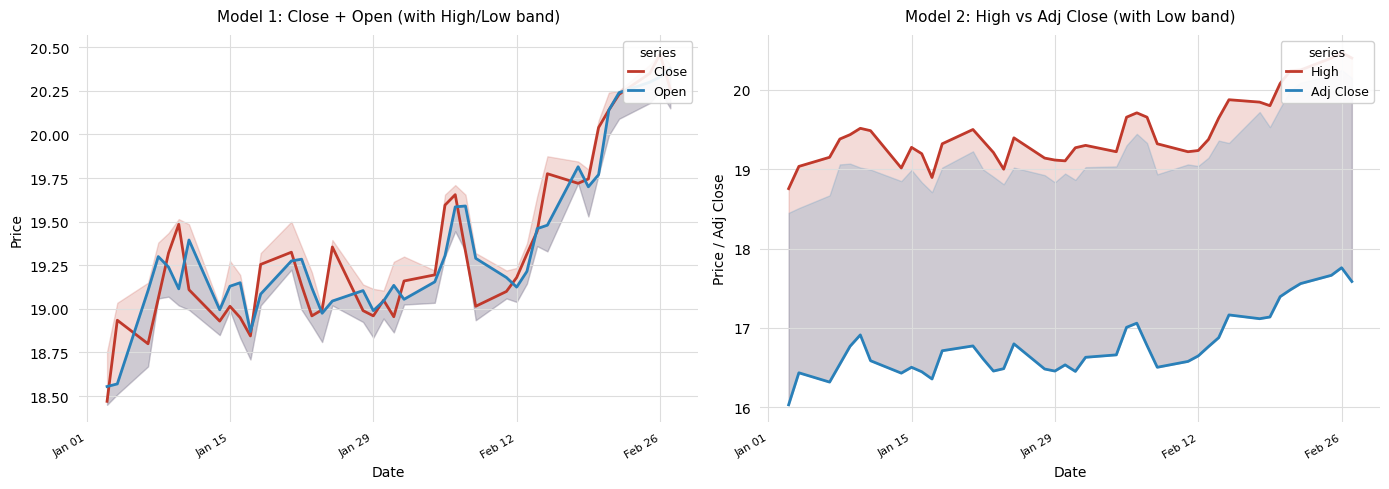

What is the label of the 40th point from the right?

Jan 01